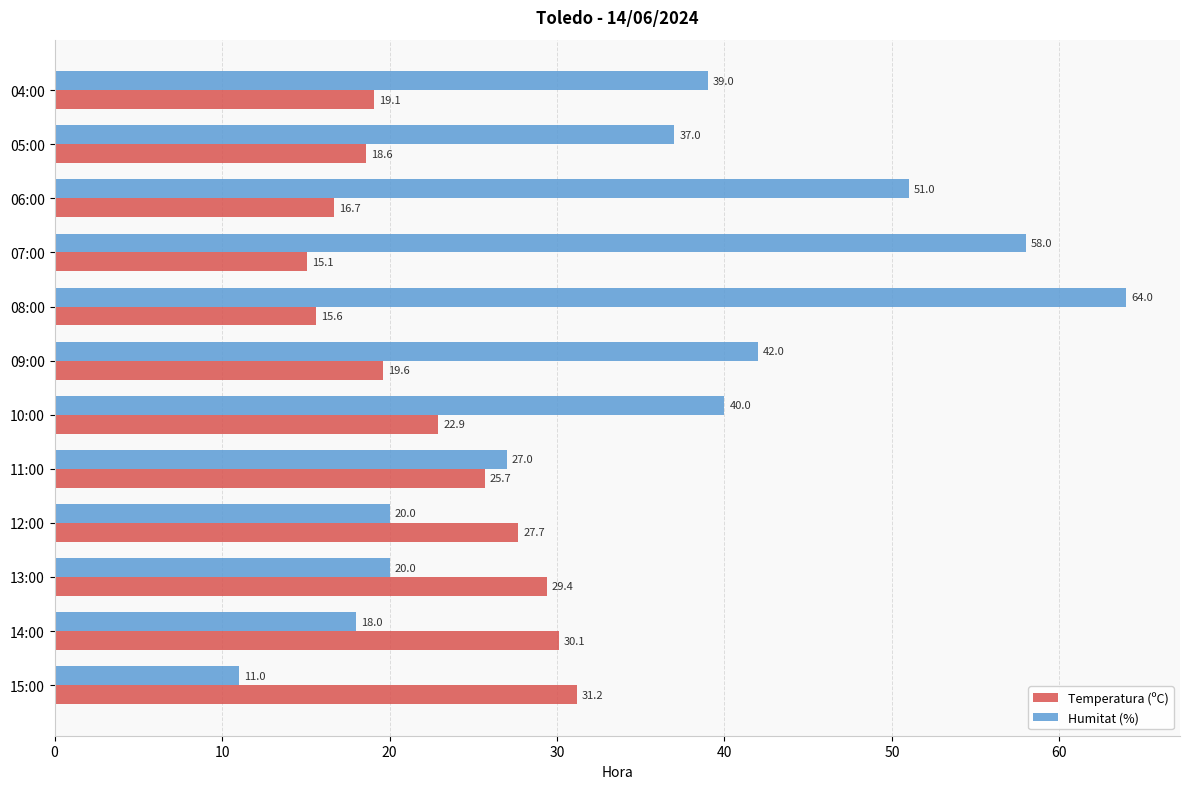

Which series has the largest range (max minus min)?

Humitat (%)